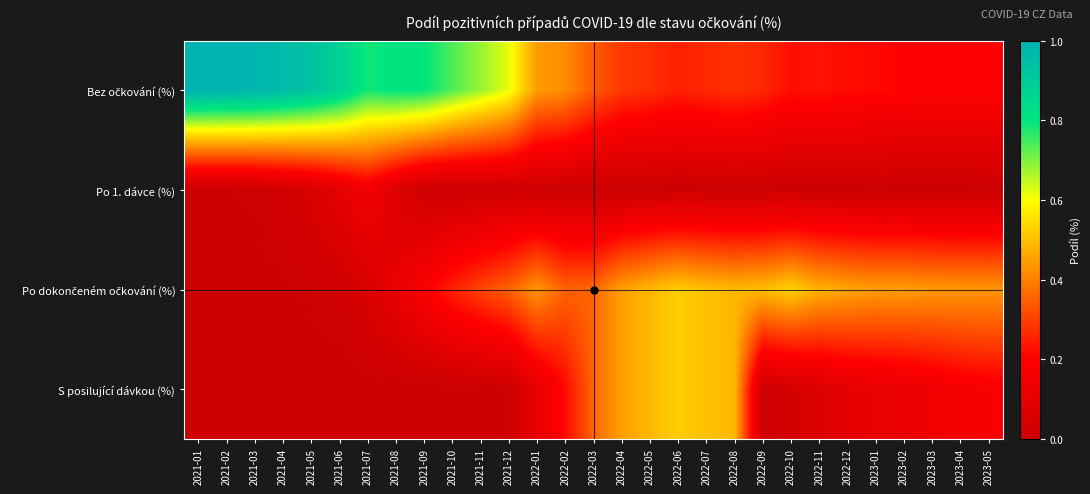

List the series in order of their peak value, highest first.

Bez očkování (%), Po dokončeném očkování (%), S posilující dávkou (%), Po 1. dávce (%)